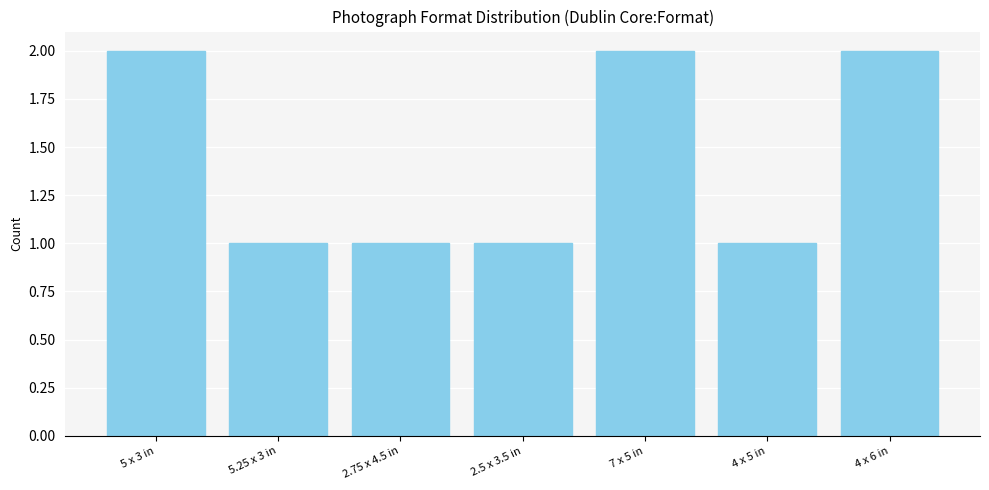

Which has a higher value, 4 x 6 in or 2.75 x 4.5 in?

4 x 6 in